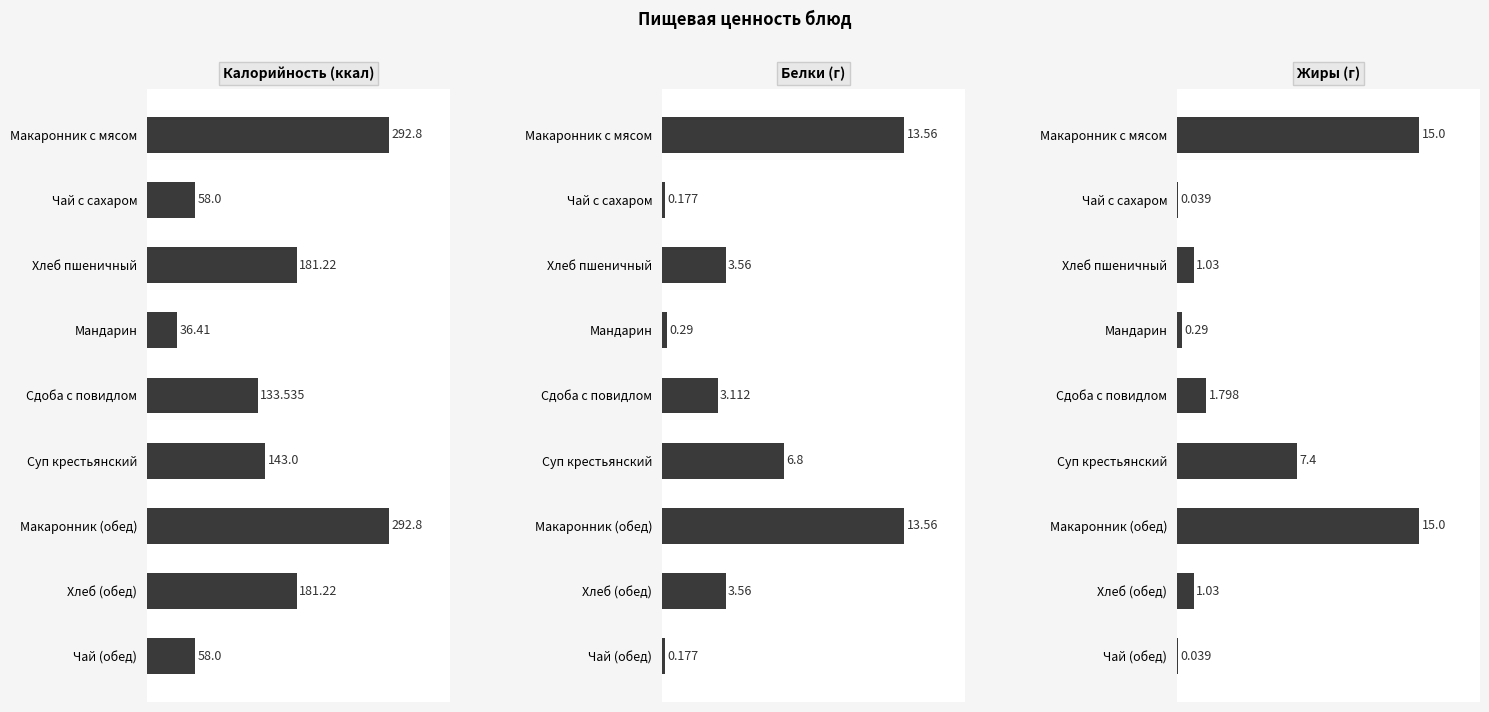

The value of Жиры (г) at Сдоба с повидлом is 0.5. True or false?

False